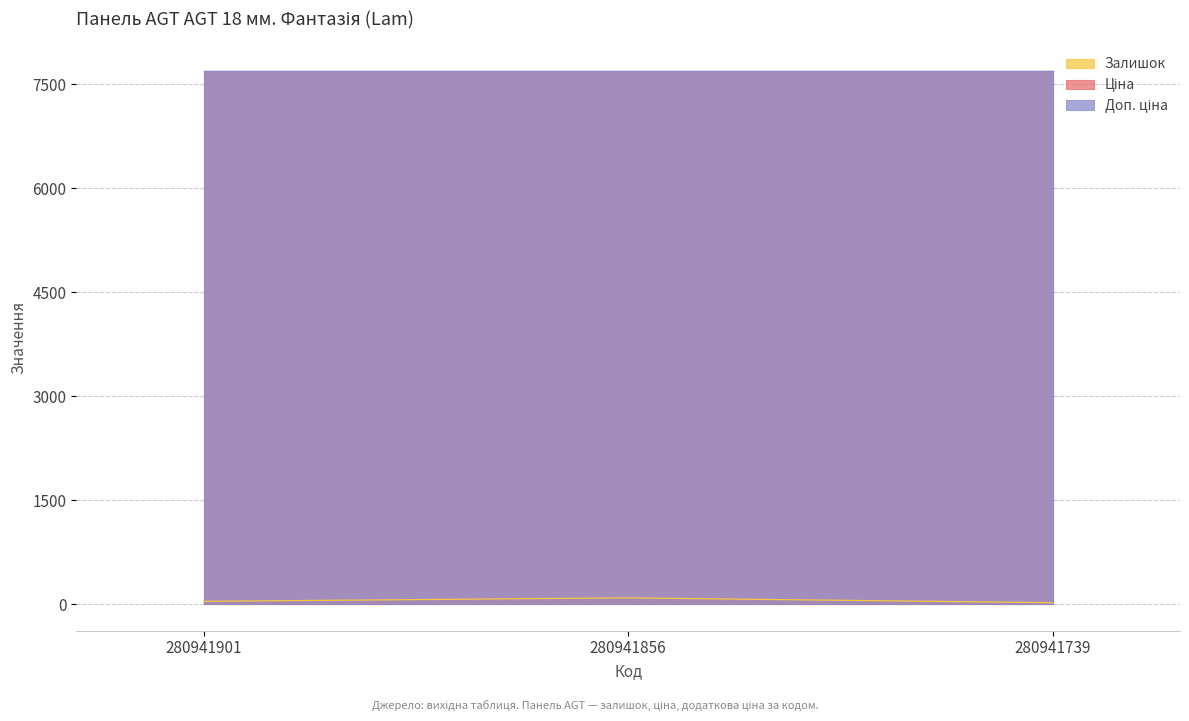

What value does the Доп. ціна series have at 280941901?

7688.0